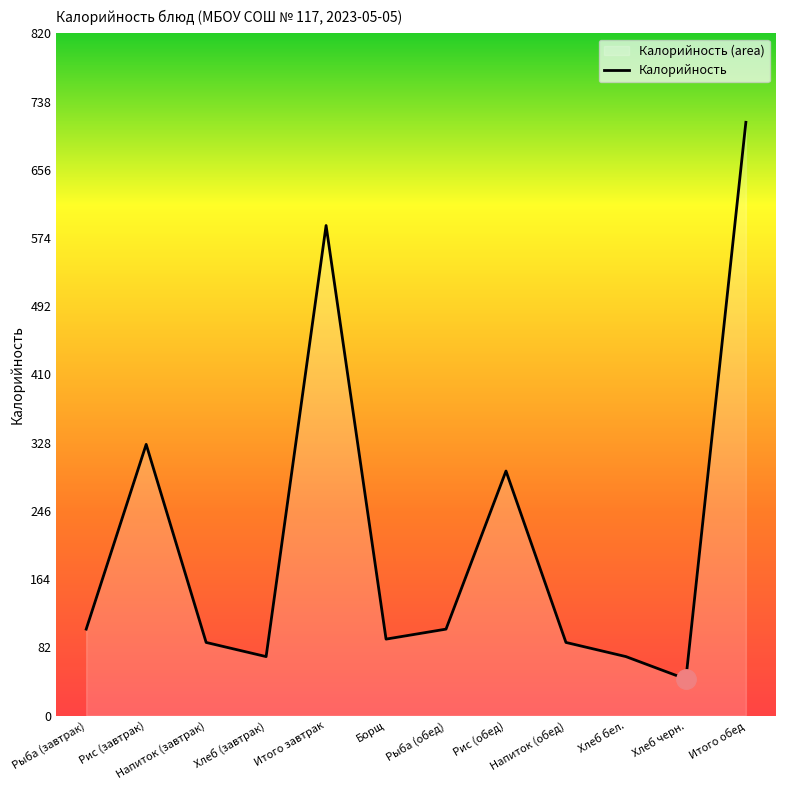

Where does the data first go above 104?

Рис (завтрак)